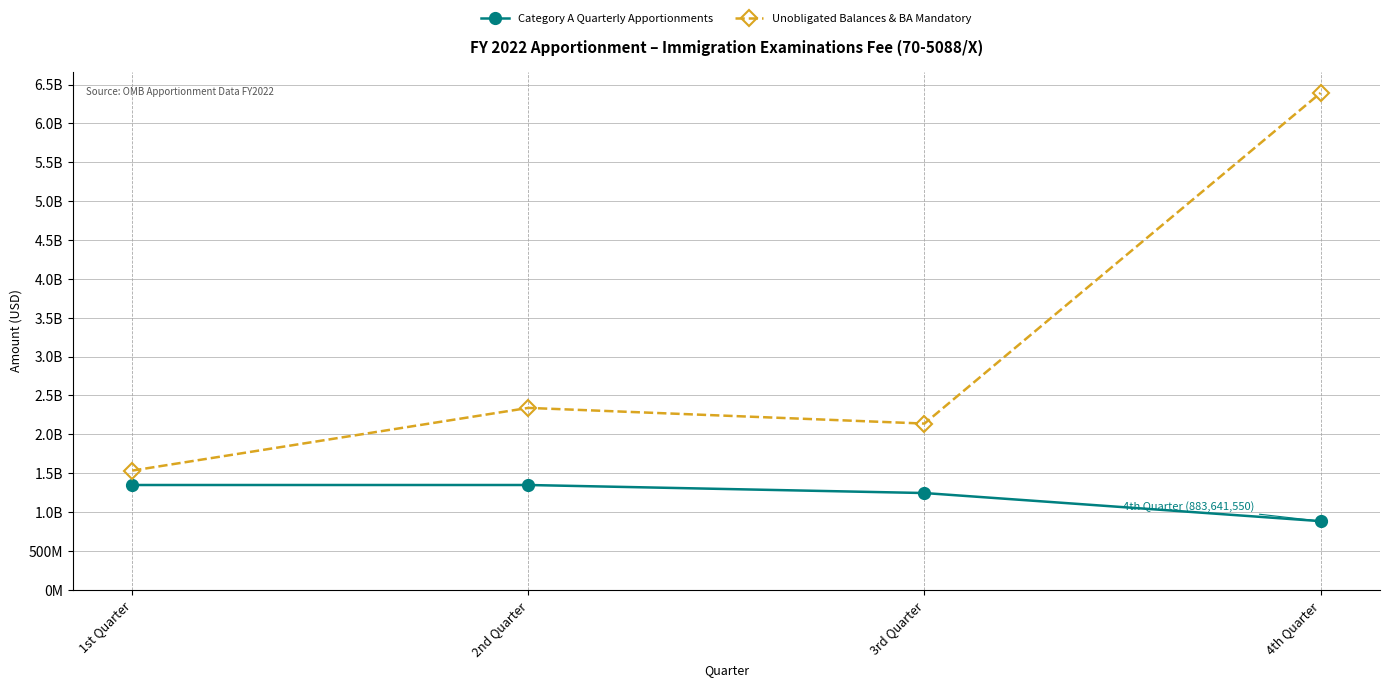

True or false: Unobligated Balances & BA Mandatory and Category A Quarterly Apportionments intersect in this chart.

False